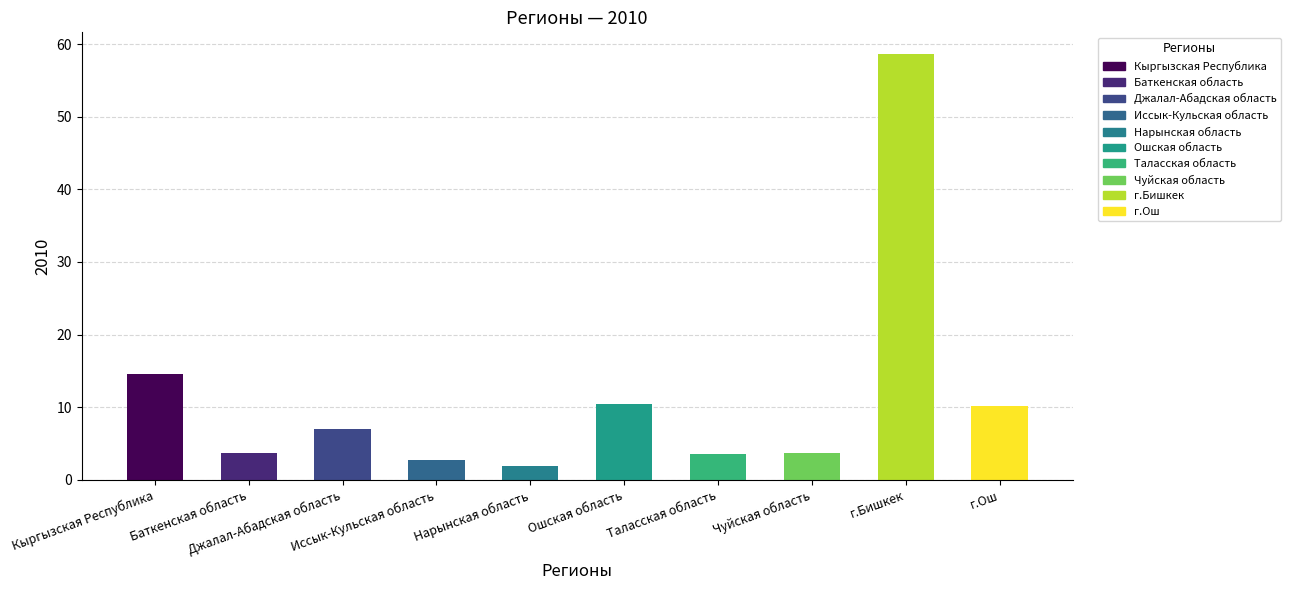

What is the sum of the values at Таласская область and Джалал-Абадская область?

10.5